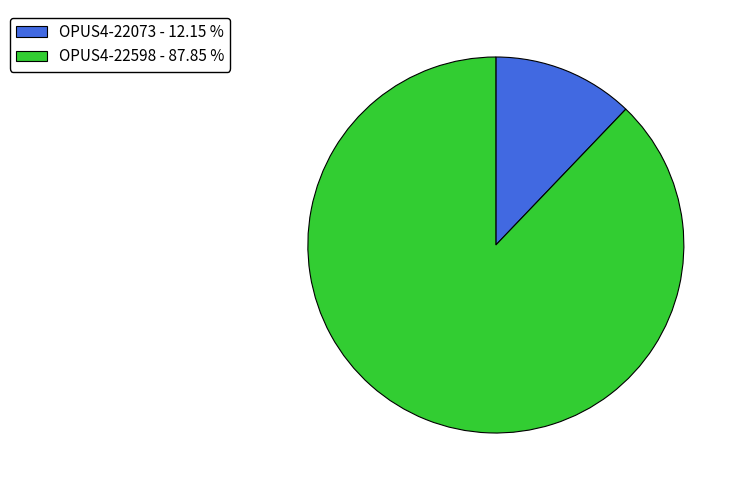

Is the sum of OPUS4-22598 and OPUS4-22073 greater than half?

Yes